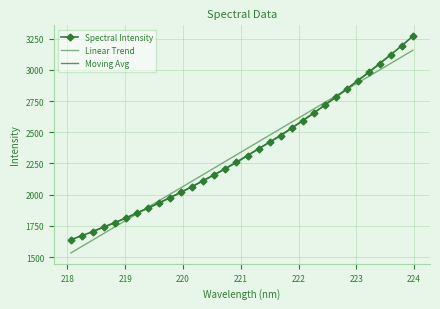

Reading right to left, extract all data points from this chart.

3269.6	3194.4	3122.1	3050.3	2979.5	2913.6	2845.7	2780.5	2716.7	2652.9	2591.9	2532.3	2472.6	2419.7	2367.4	2313.2	2258.2	2208.7	2159.6	2112.3	2065.0	2019.3	1976.1	1933.2	1893.0	1853.0	1813.0	1775.6	1741.0	1704.3	1671.3	1639.2